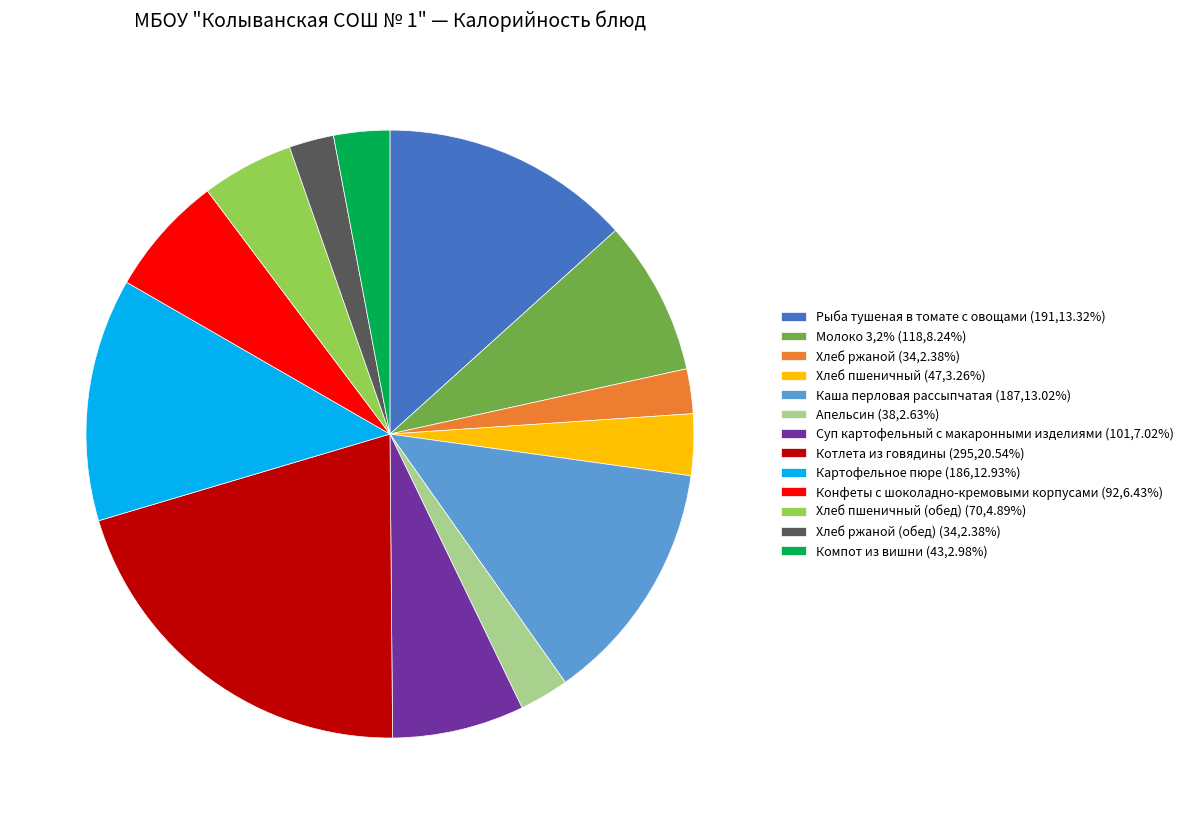

Do Хлеб пшеничный (обед) (70,4.89%) and Молоко 3,2% (118,8.24%) together represent more than half of the pie?

No